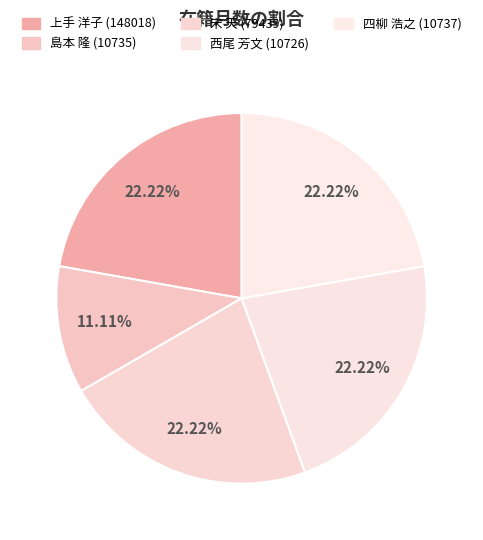

How many slices are in this pie chart?

5